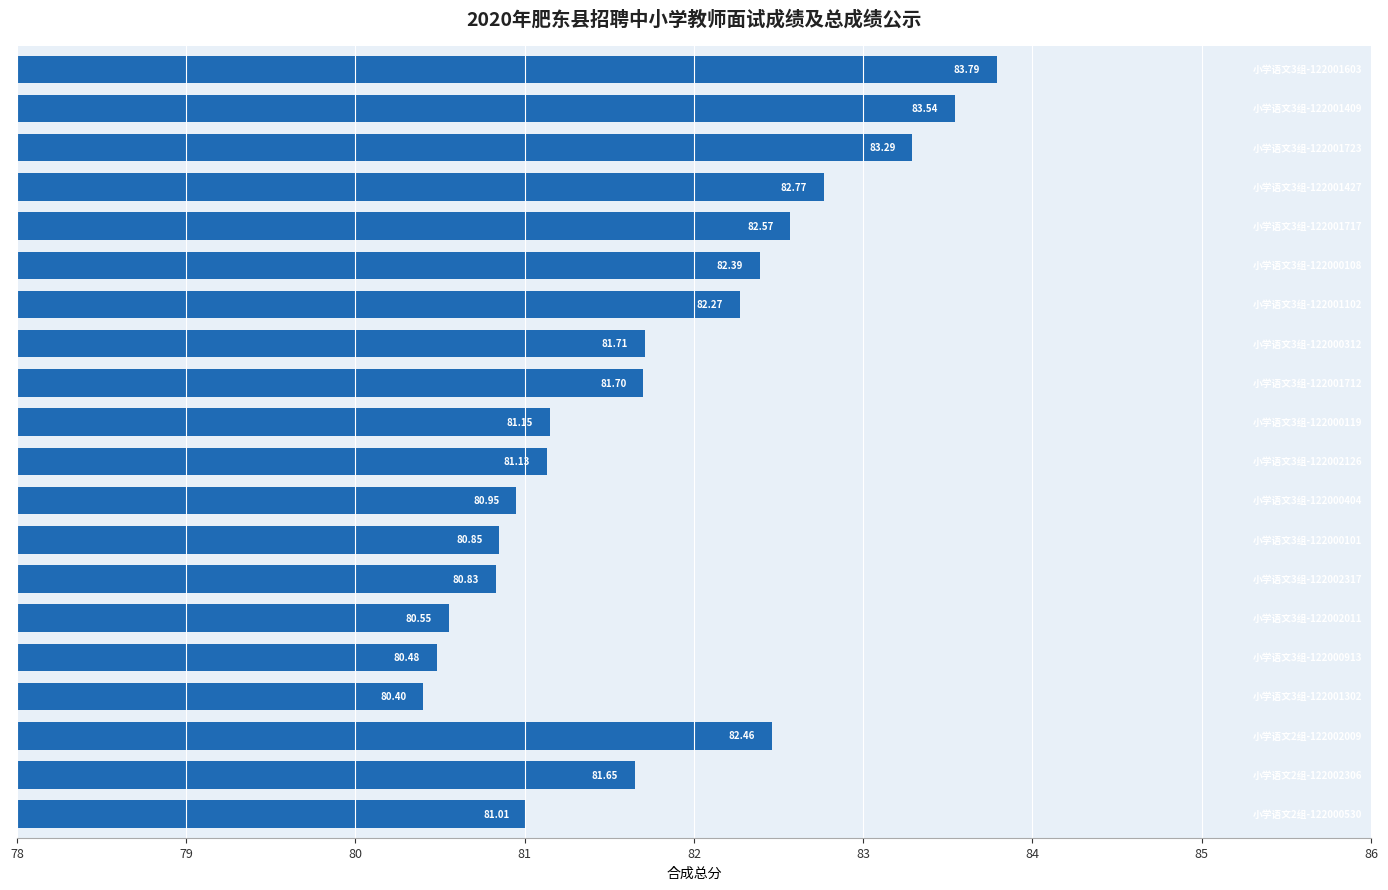

What is the average value?

81.8